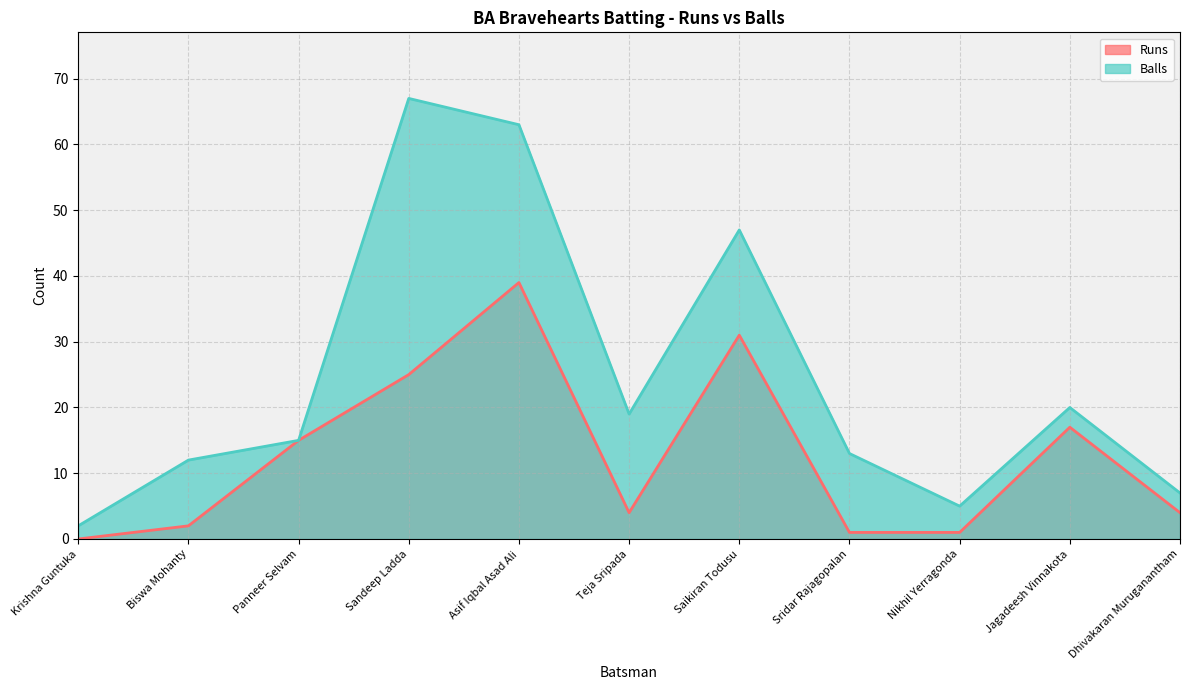

At how many categories does at least one series exceed 10?

8